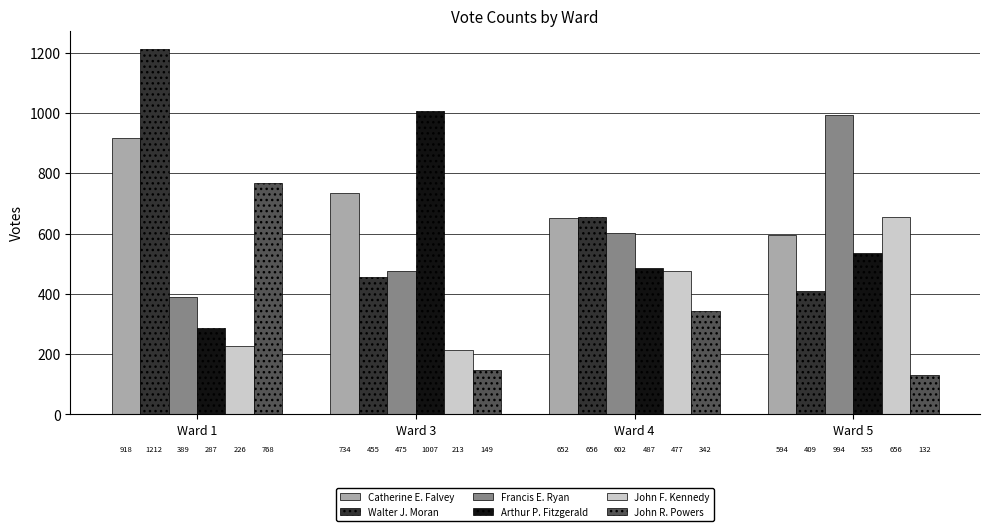

At how many categories does at least one series exceed 721?

3